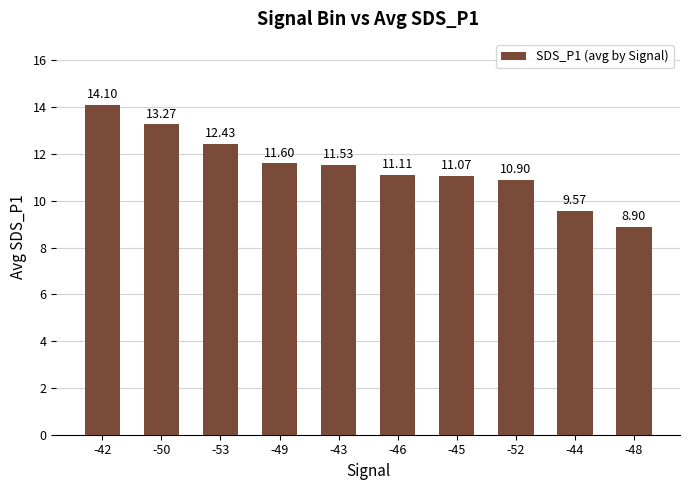

True or false: the data shows 6.3 at -46.

False